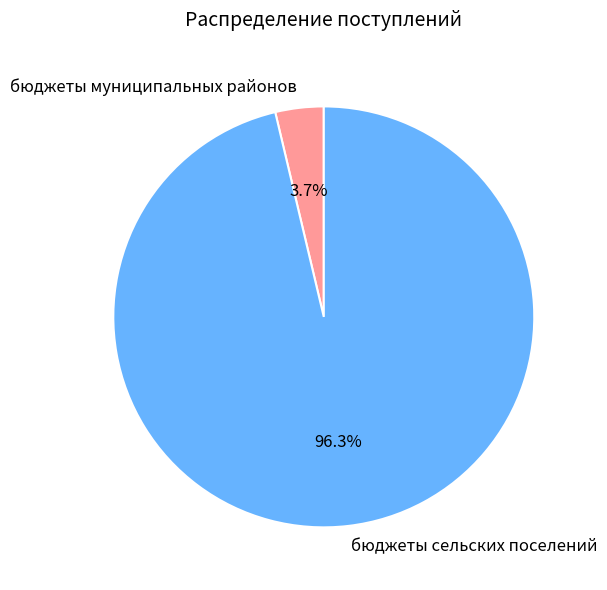

Count the number of slices in the pie.

2